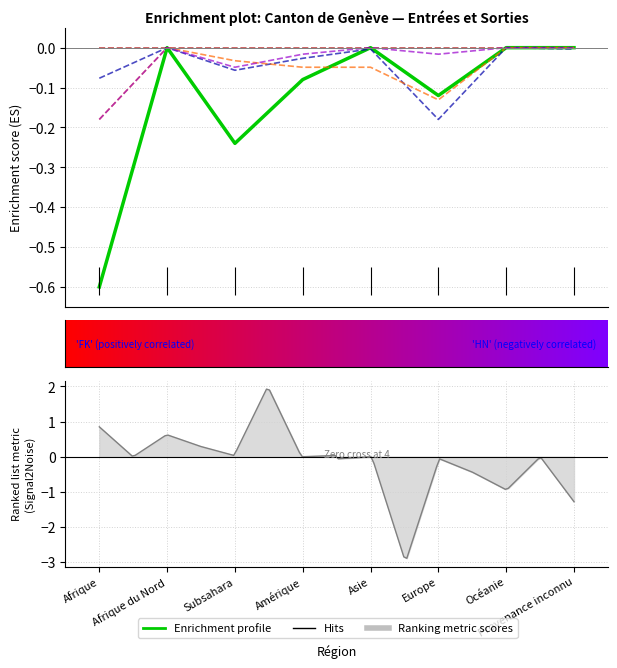

True or false: Identification positive (col_2) and Demandes aide retour (col_11) intersect in this chart.

False